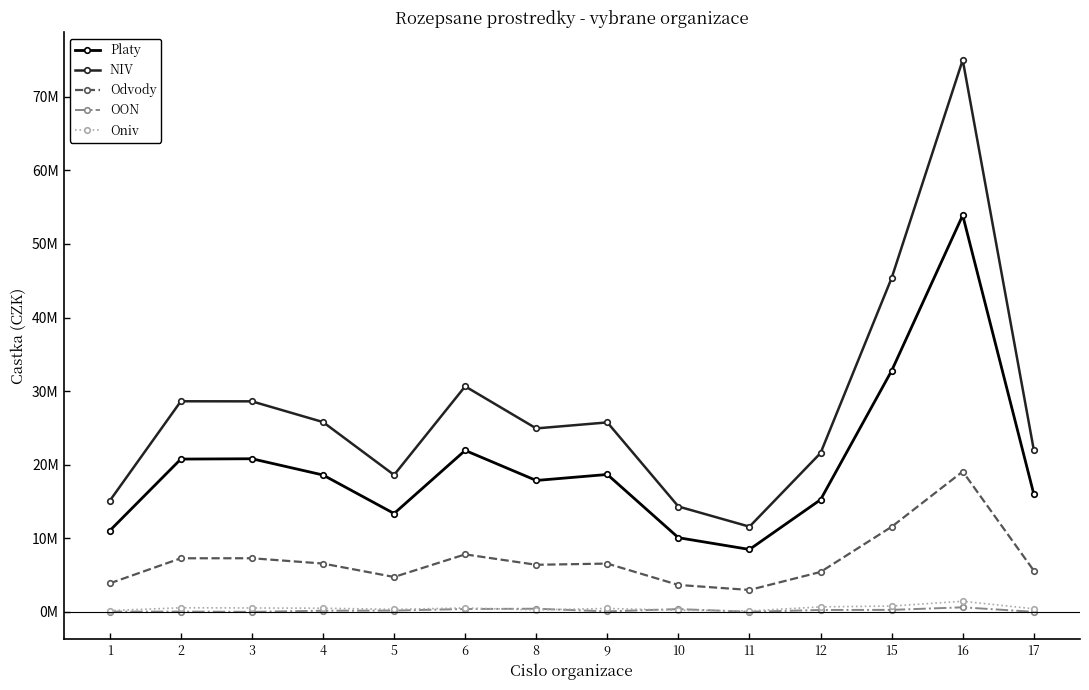

What is the total value across all series at 5?

37208000